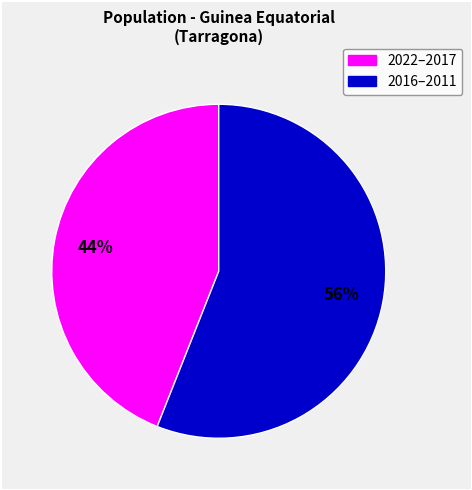

To the nearest percent, what is the average slice percentage?

50%